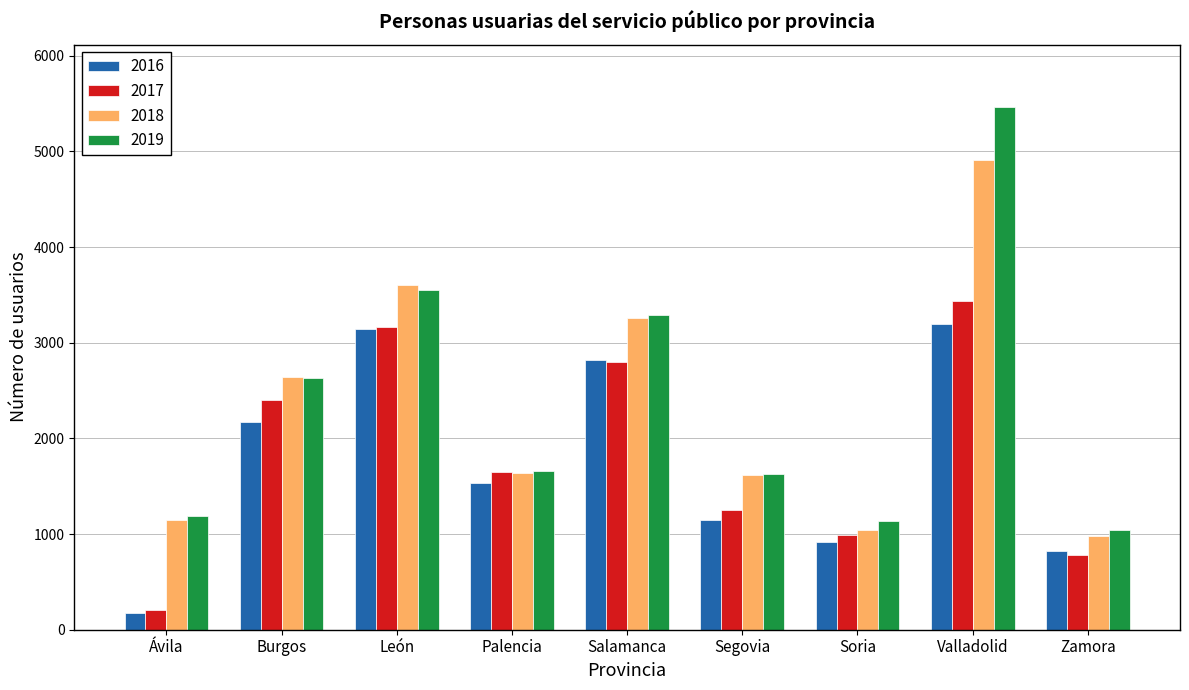

Which category has the highest value across all series?

Valladolid